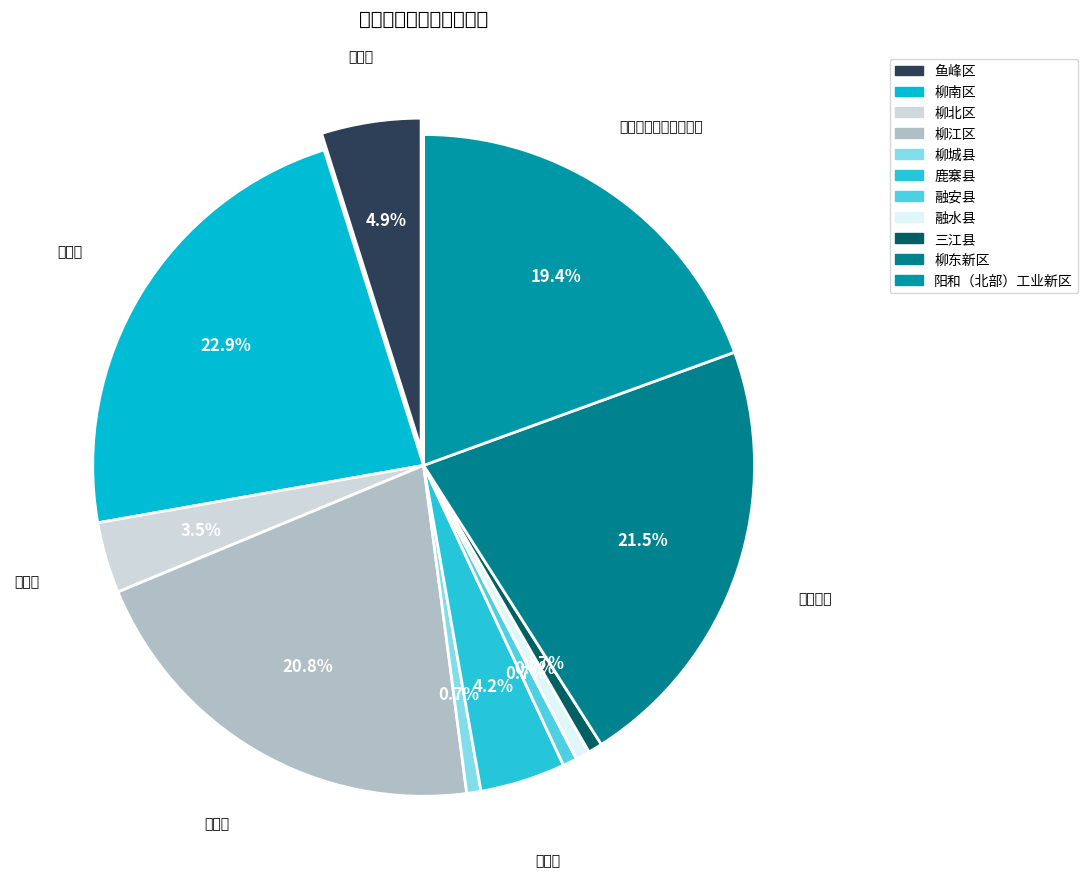

To the nearest percent, what portion does 柳江区 represent?

21%